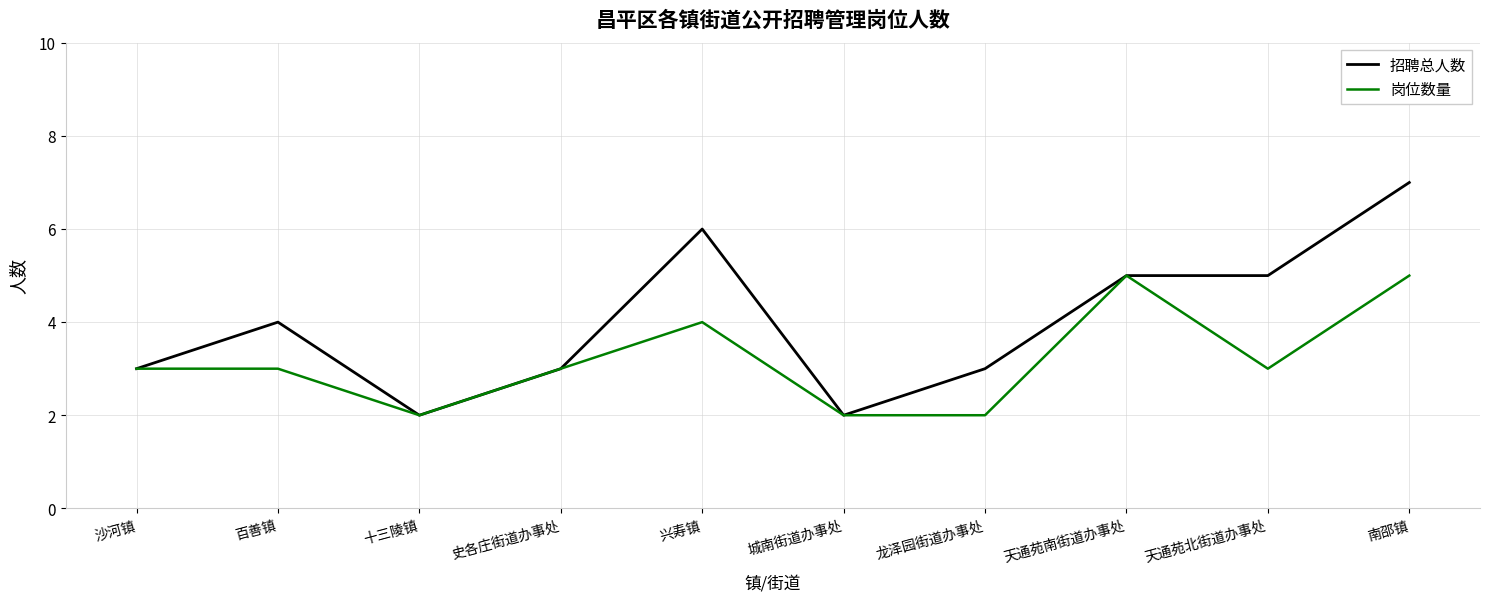

Reading left to right, what are all the values shown in this chart?

招聘总人数: 沙河镇=3	百善镇=4	十三陵镇=2	史各庄街道办事处=3	兴寿镇=6	城南街道办事处=2	龙泽园街道办事处=3	天通苑南街道办事处=5	天通苑北街道办事处=5	南邵镇=7
岗位数量: 沙河镇=3	百善镇=3	十三陵镇=2	史各庄街道办事处=3	兴寿镇=4	城南街道办事处=2	龙泽园街道办事处=2	天通苑南街道办事处=5	天通苑北街道办事处=3	南邵镇=5